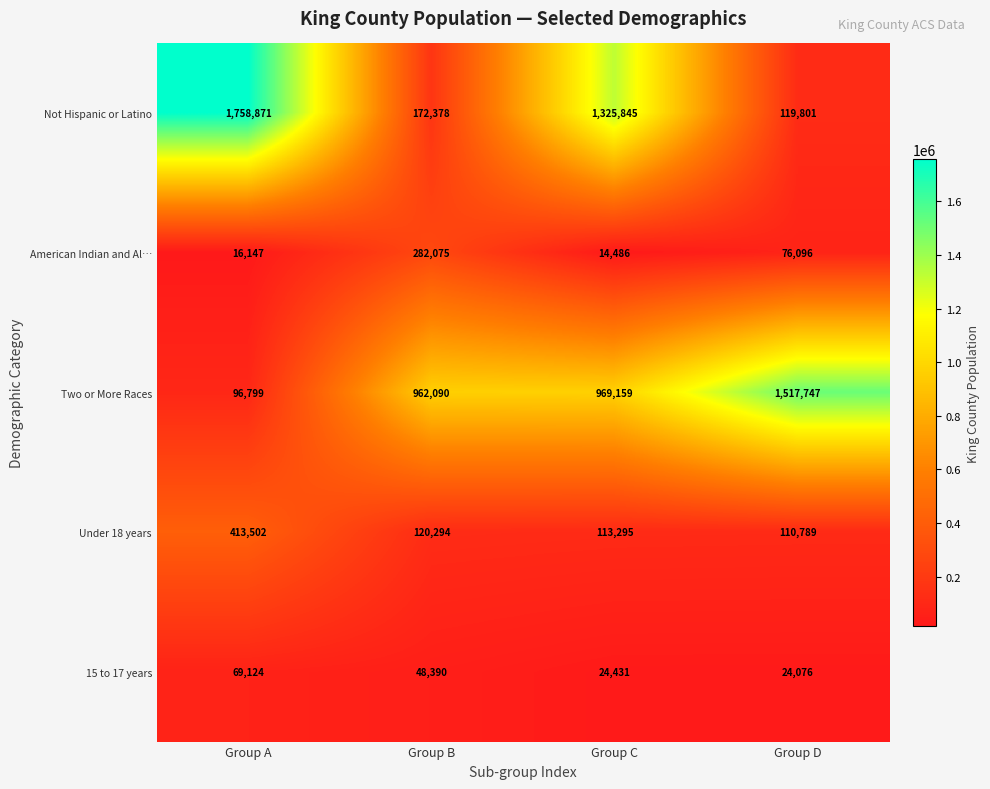

What is the sum of the American Indian and Al… values at Group B and Group A?

298222